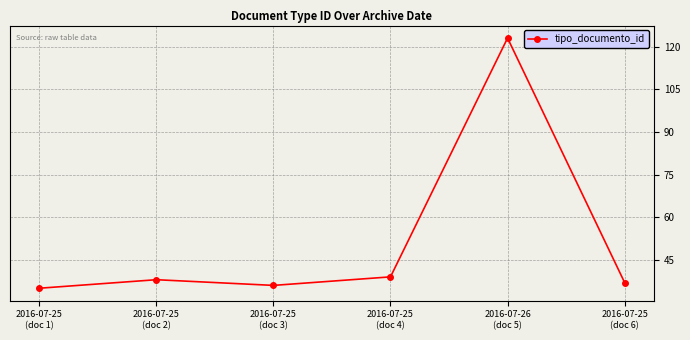

Count the number of data series in this chart.

1